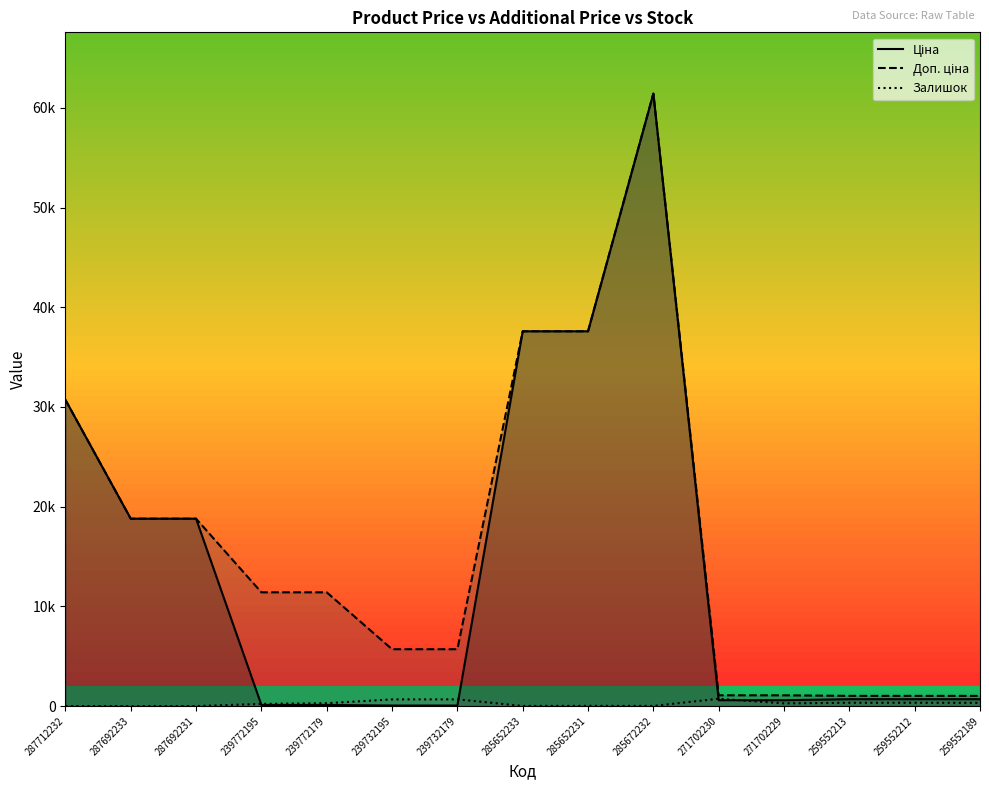

The value of Ціна at 285652233 is 37593.6. True or false?

True